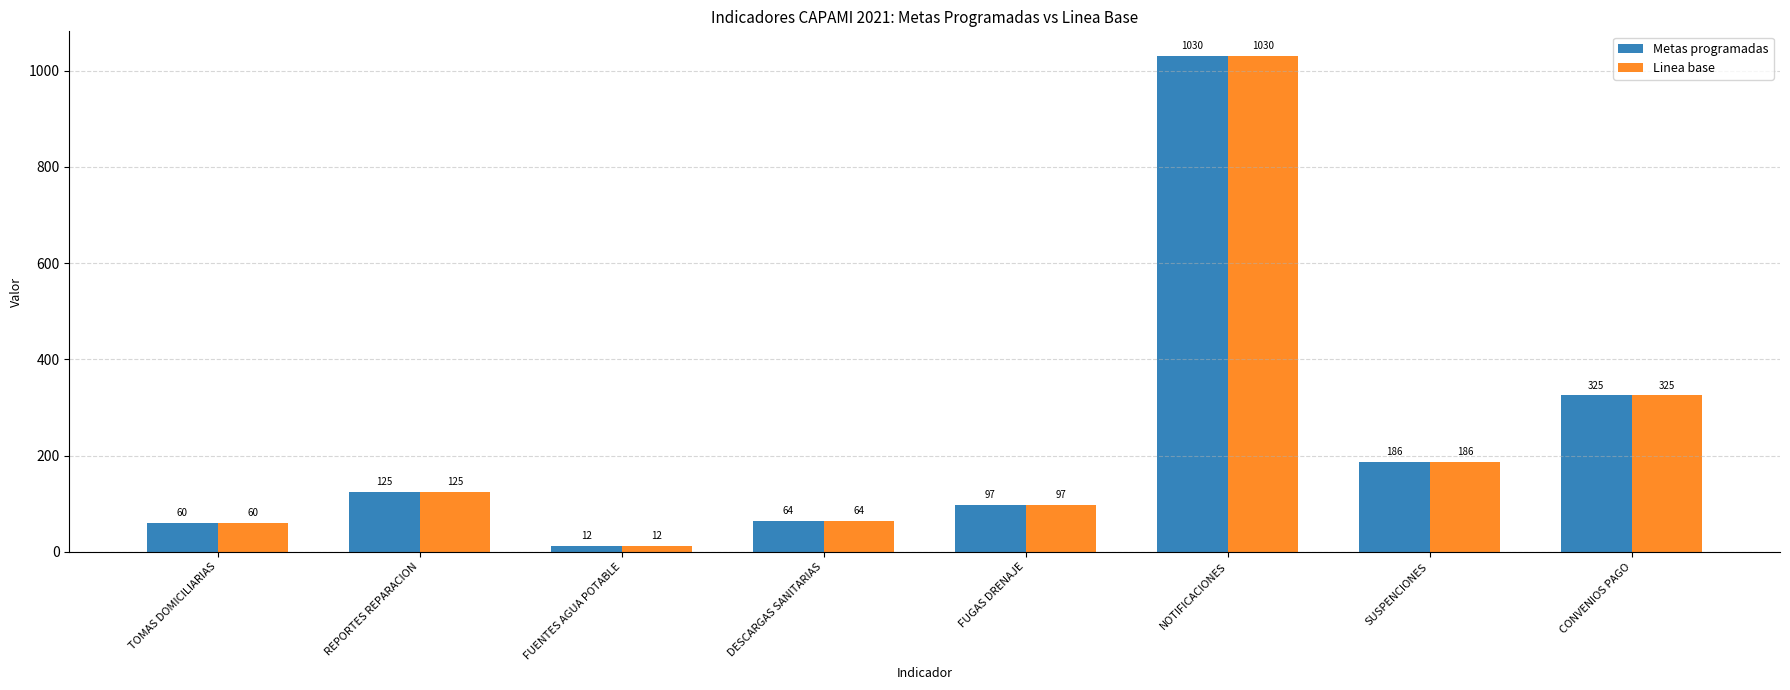

What is the sum of all Linea base values?

1899